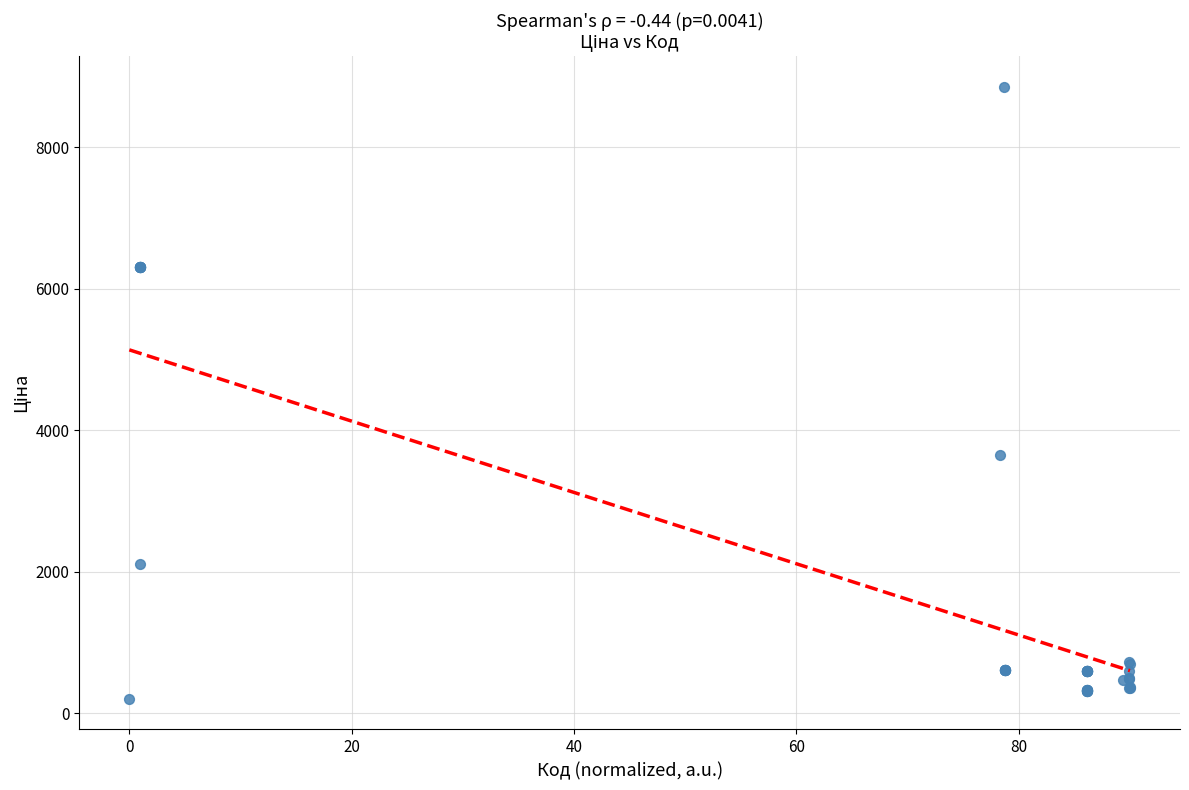

What Y value in the scatter plot is closest to 4529?

3646.5